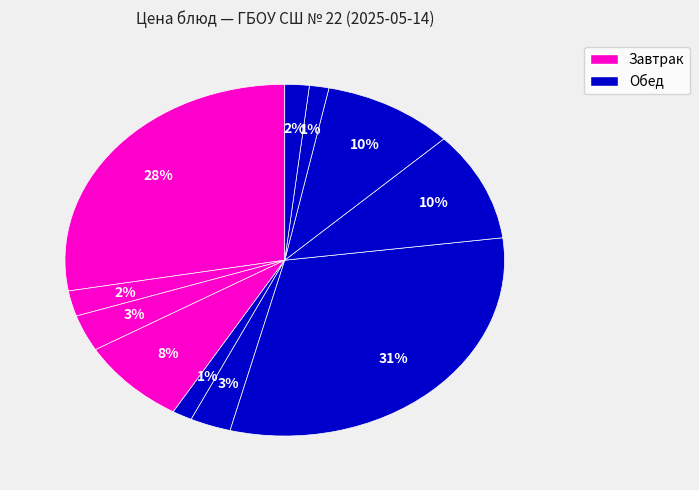

Which category has the smallest portion of the pie?

Хлеб пшеничный (обед)